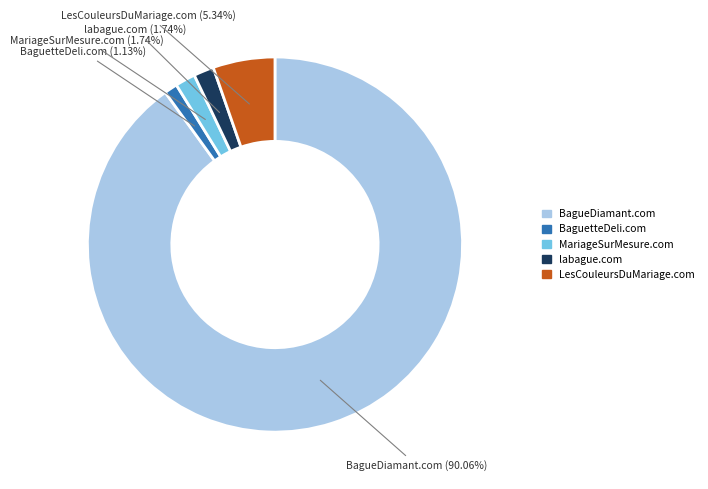

What portion of the pie excludes LesCouleursDuMariage.com?

94.7%